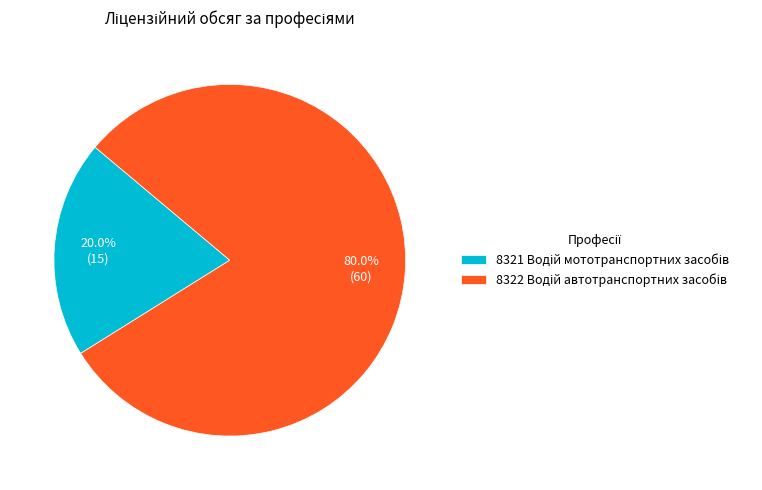

Does any single category account for the majority?

Yes